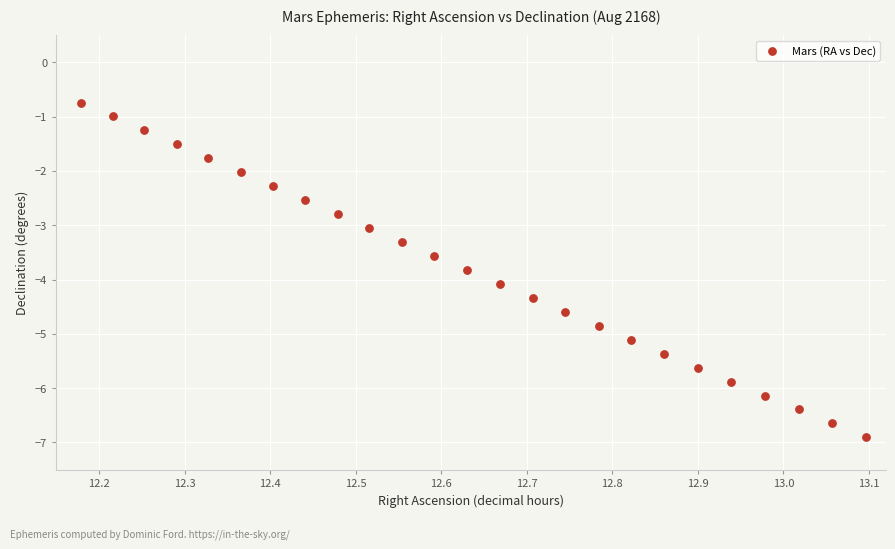

What is the range of X values (max minus min)?

0.9